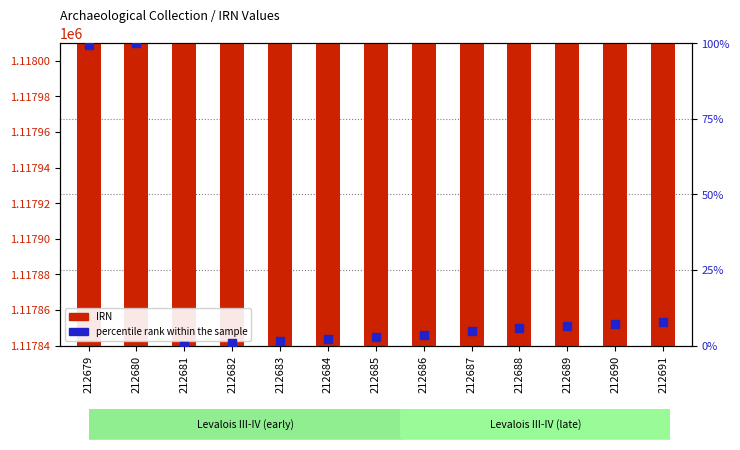

Which series has the largest total across all categories?

IRN